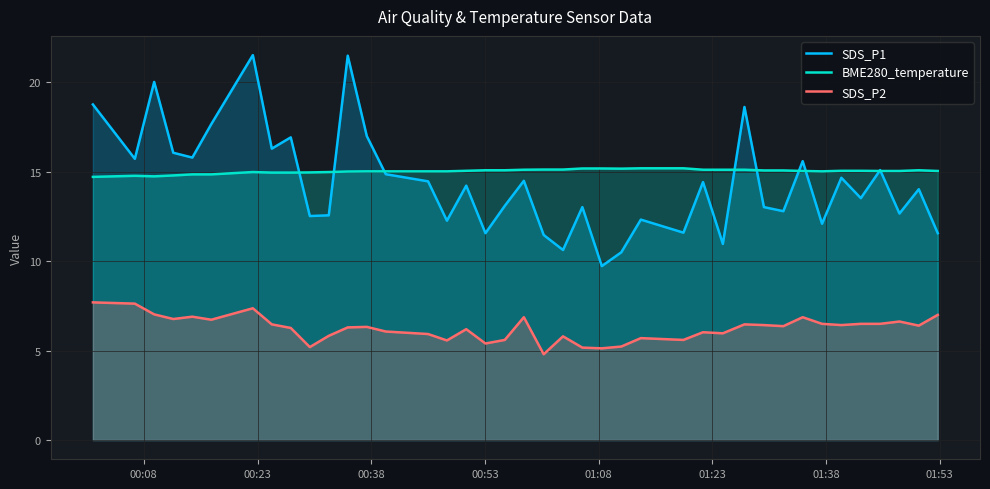

True or false: SDS_P2 and BME280_temperature cross at least once.

False